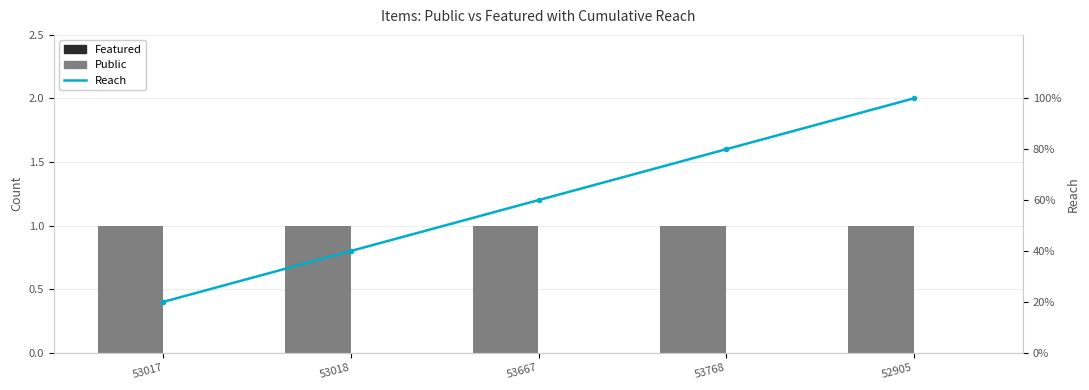

Which series changed the most between 53667 and 53768?

Reach